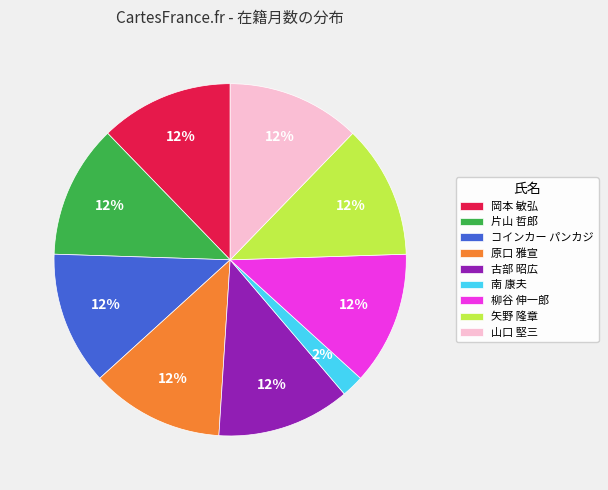

Does 山口 堅三 represent more than half of the total?

No